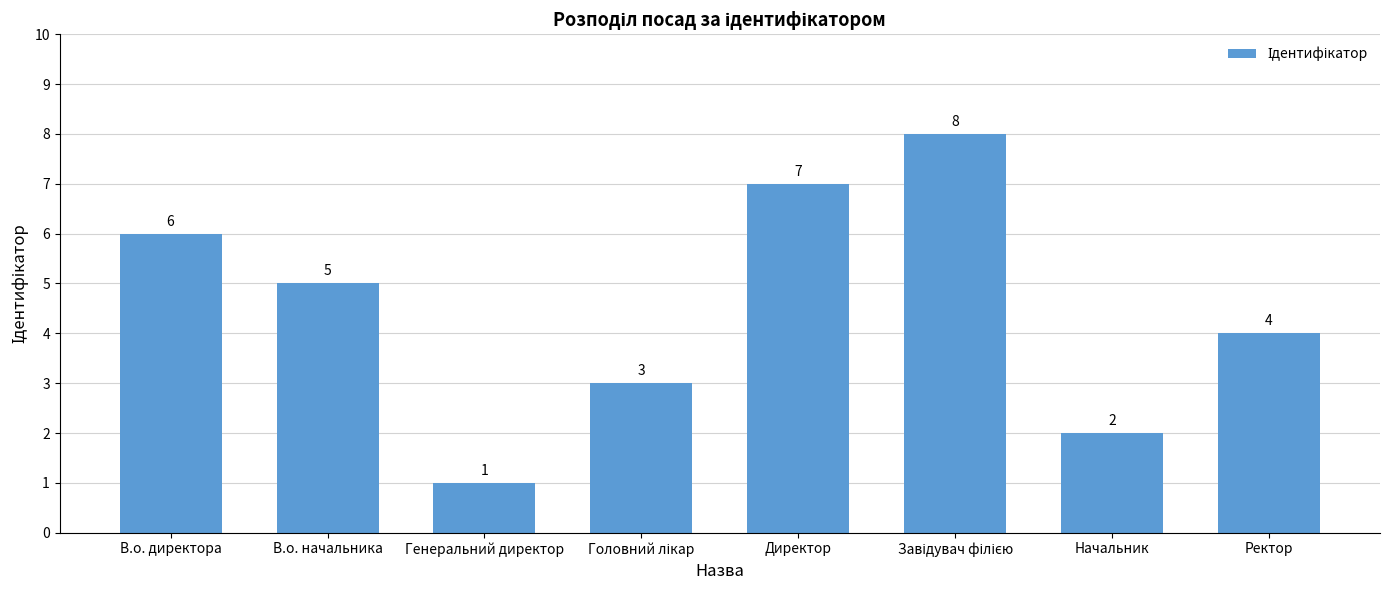

What is the label of the 8th bar from the left?

Ректор